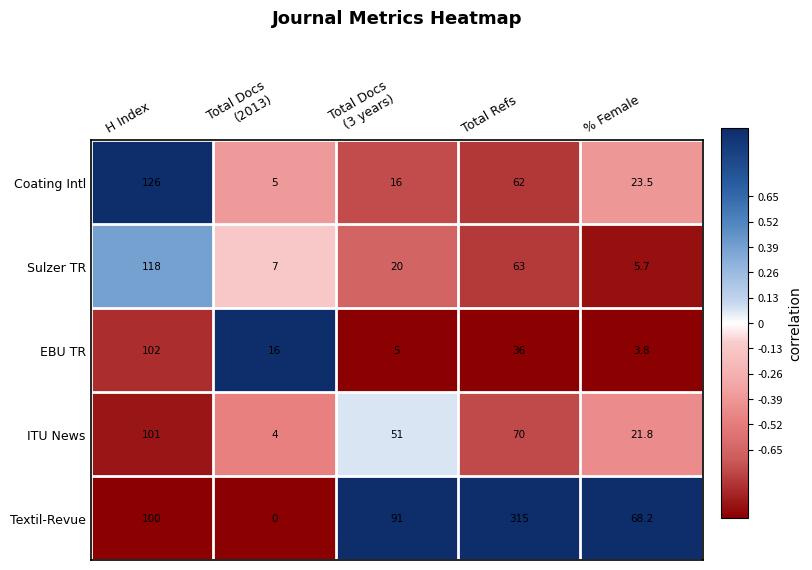

Which series has the largest total across all categories?

Textil-Revue